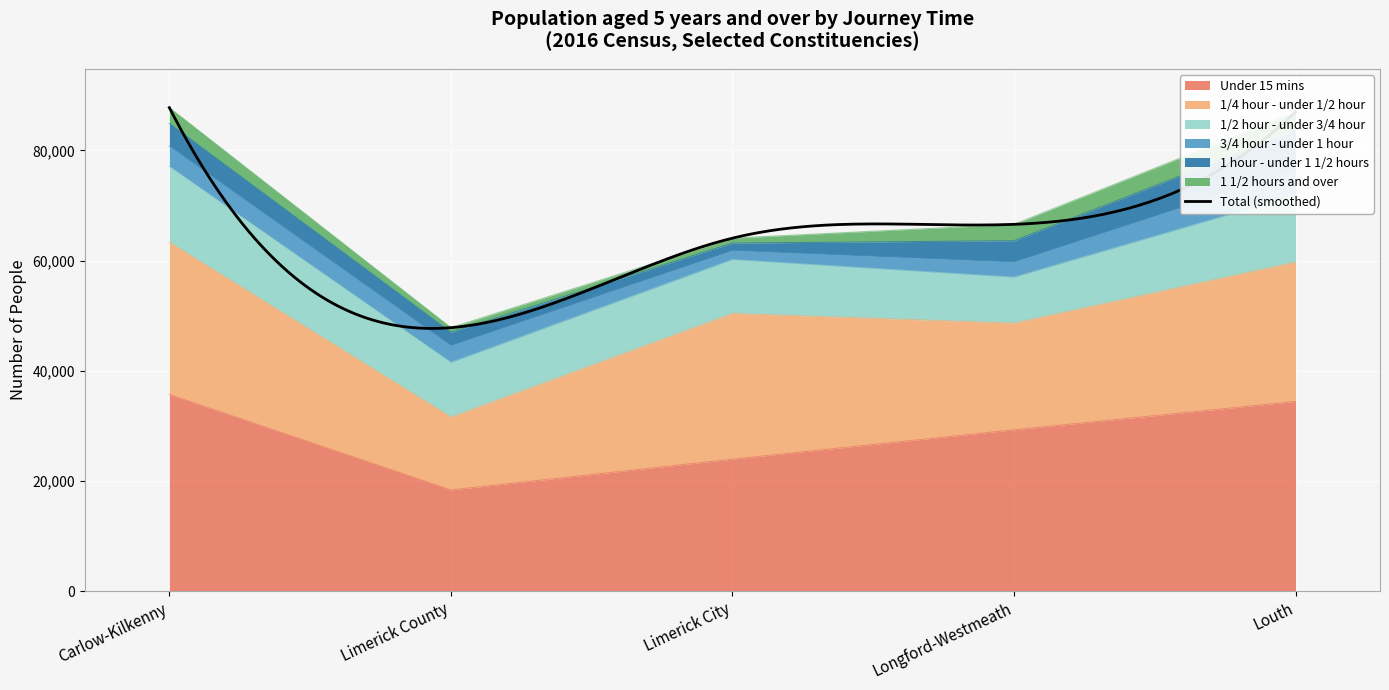

How many data points in 1/4 hour - under 1/2 hour are above 25315?

2